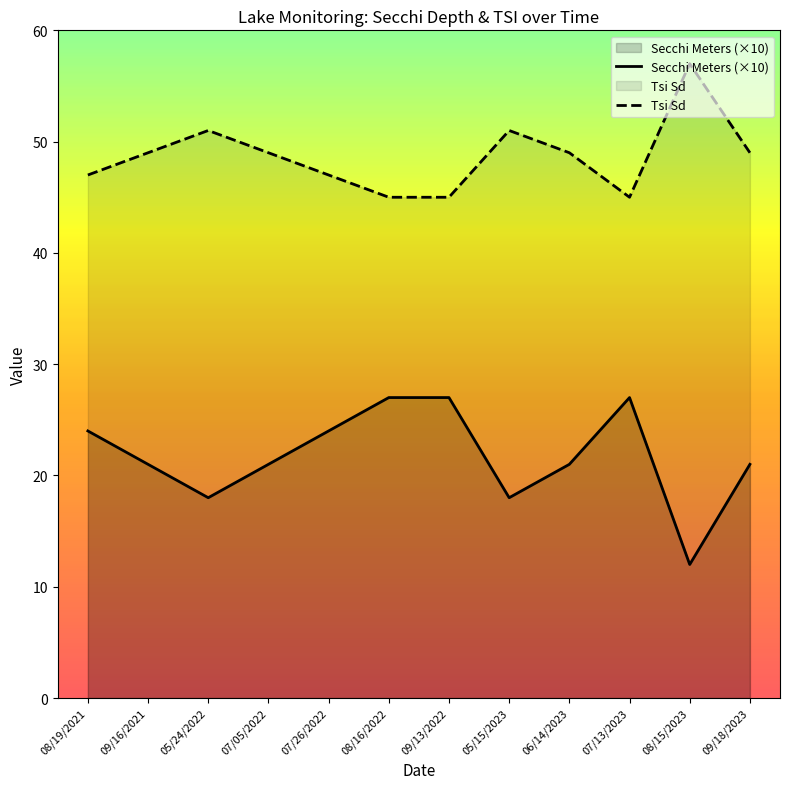

Which series has the widest spread of values?

Secchi Meters (×10)